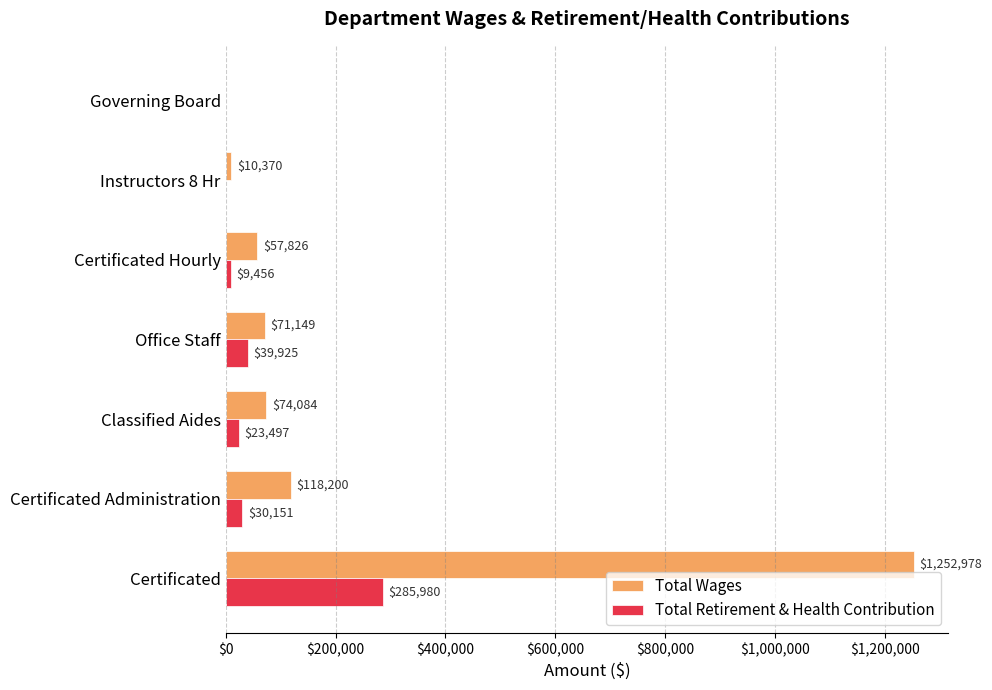

What is the sum of all Total Wages values?

1584607